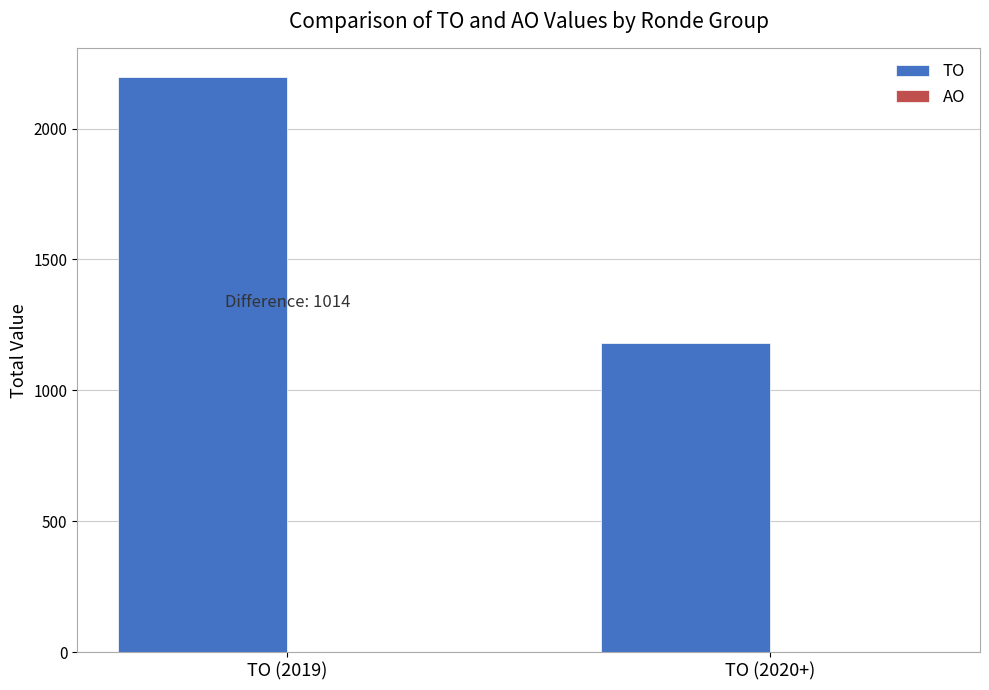

At which category does the chart reach its peak across all series?

TO (2019)